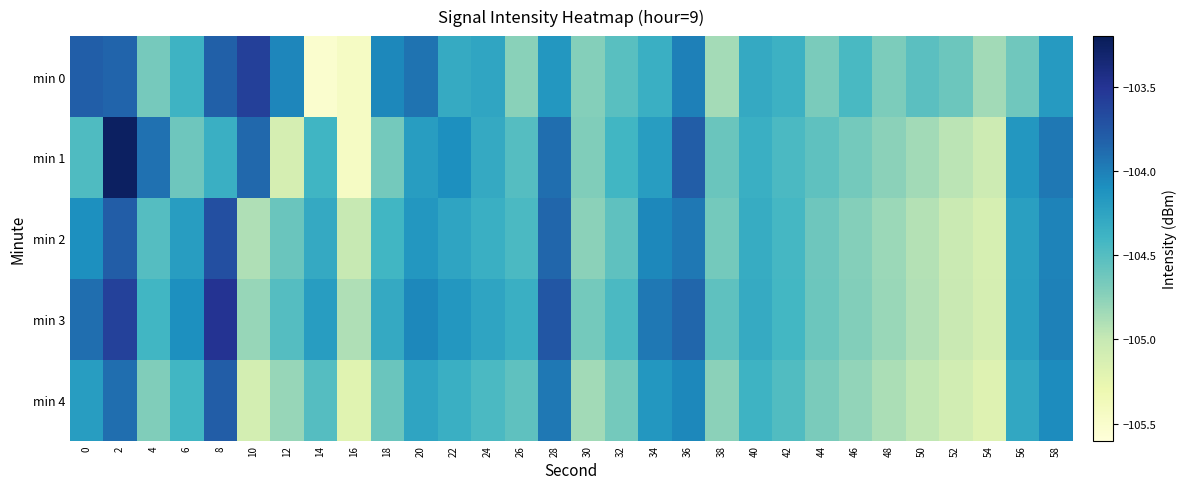

Reading left to right, extract all data points from this chart.

min 0: 0=-103.8	2=-103.8	4=-104.7	6=-104.4	8=-103.8	10=-103.6	12=-104.0	14=-105.5	16=-105.4	18=-104.1	20=-103.9	22=-104.3	24=-104.3	26=-104.7	28=-104.2	30=-104.7	32=-104.5	34=-104.4	36=-104.0	38=-104.9	40=-104.3	42=-104.4	44=-104.7	46=-104.4	48=-104.7	50=-104.5	52=-104.6	54=-104.8	56=-104.6	58=-104.2
min 1: 0=-104.5	2=-103.3	4=-103.9	6=-104.6	8=-104.4	10=-103.9	12=-105.1	14=-104.4	16=-105.4	18=-104.6	20=-104.2	22=-104.1	24=-104.3	26=-104.5	28=-103.9	30=-104.7	32=-104.4	34=-104.2	36=-103.8	38=-104.6	40=-104.3	42=-104.5	44=-104.5	46=-104.7	48=-104.8	50=-104.8	52=-105.0	54=-105.0	56=-104.2	58=-104.0
min 2: 0=-104.1	2=-103.8	4=-104.5	6=-104.2	8=-103.7	10=-104.9	12=-104.6	14=-104.3	16=-105.0	18=-104.4	20=-104.2	22=-104.2	24=-104.3	26=-104.5	28=-103.8	30=-104.8	32=-104.5	34=-104.0	36=-104.0	38=-104.7	40=-104.3	42=-104.4	44=-104.6	46=-104.7	48=-104.8	50=-104.9	52=-105.0	54=-105.1	56=-104.2	58=-104.0
min 3: 0=-103.9	2=-103.6	4=-104.4	6=-104.1	8=-103.5	10=-104.8	12=-104.5	14=-104.2	16=-104.9	18=-104.3	20=-104.0	22=-104.2	24=-104.2	26=-104.3	28=-103.8	30=-104.7	32=-104.5	34=-104.0	36=-103.8	38=-104.5	40=-104.3	42=-104.4	44=-104.6	46=-104.7	48=-104.8	50=-104.9	52=-105.0	54=-105.1	56=-104.2	58=-104.0
min 4: 0=-104.2	2=-103.9	4=-104.7	6=-104.4	8=-103.8	10=-105.1	12=-104.8	14=-104.5	16=-105.2	18=-104.6	20=-104.2	22=-104.3	24=-104.5	26=-104.5	28=-104.0	30=-104.8	32=-104.7	34=-104.2	36=-104.0	38=-104.8	40=-104.4	42=-104.5	44=-104.7	46=-104.8	48=-104.9	50=-105.0	52=-105.1	54=-105.2	56=-104.3	58=-104.1